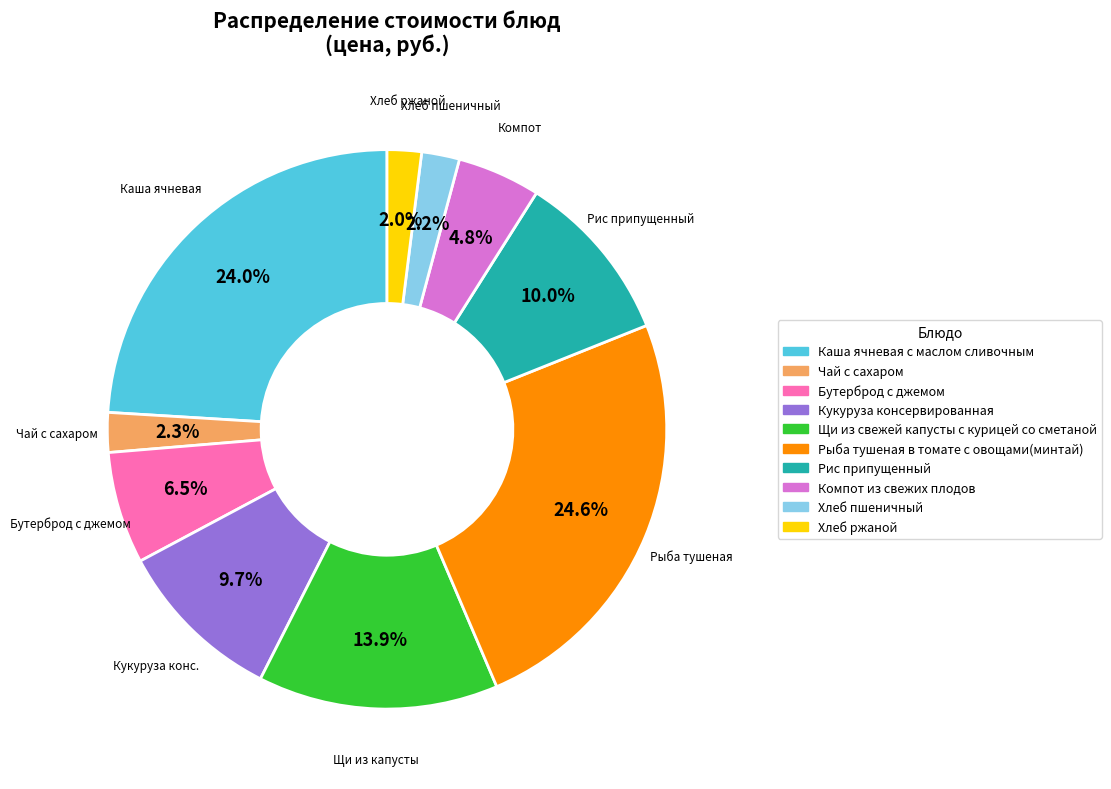

Combined, do Кукуруза консервированная and Рыба тушеная в томате с овощами(минтай) account for over 50%?

No